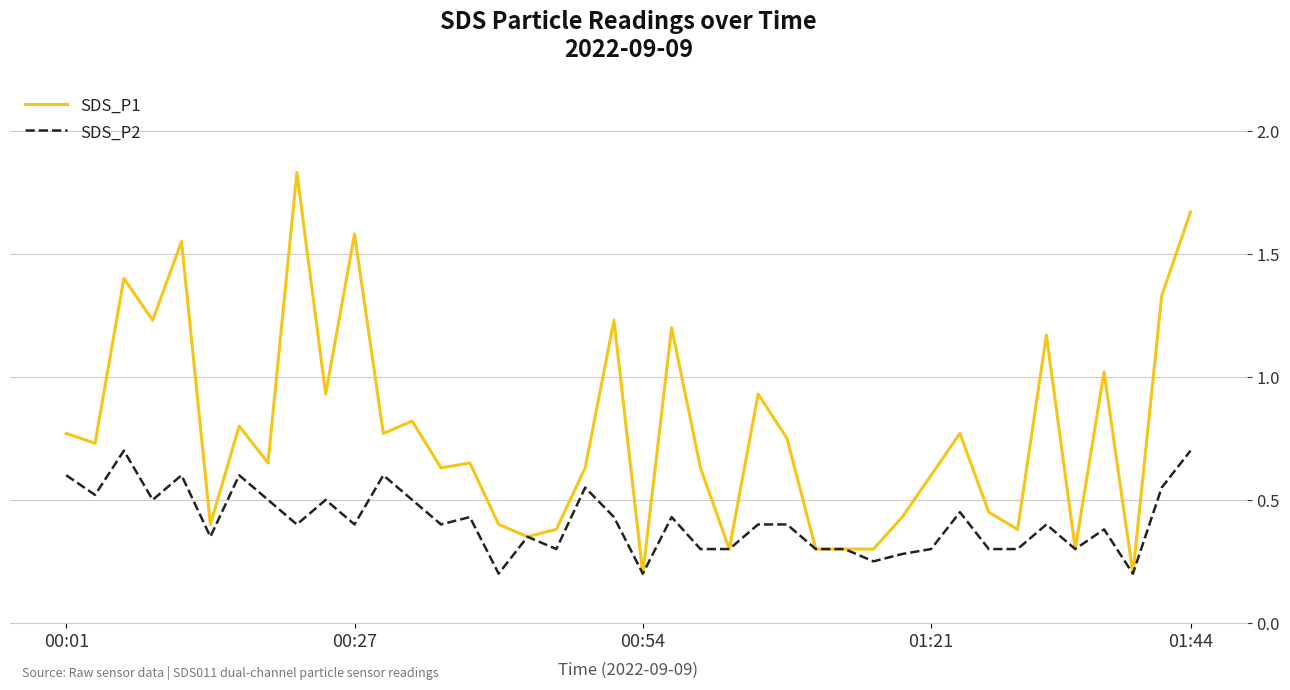

Rank the series by their maximum value, from lowest to highest.

SDS_P2, SDS_P1